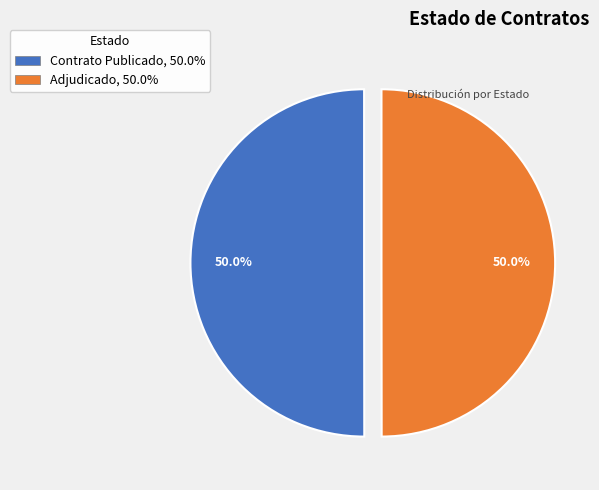

What is the ratio of the value at Contrato Publicado, 50.0% to the value at Adjudicado, 50.0%?

1.0